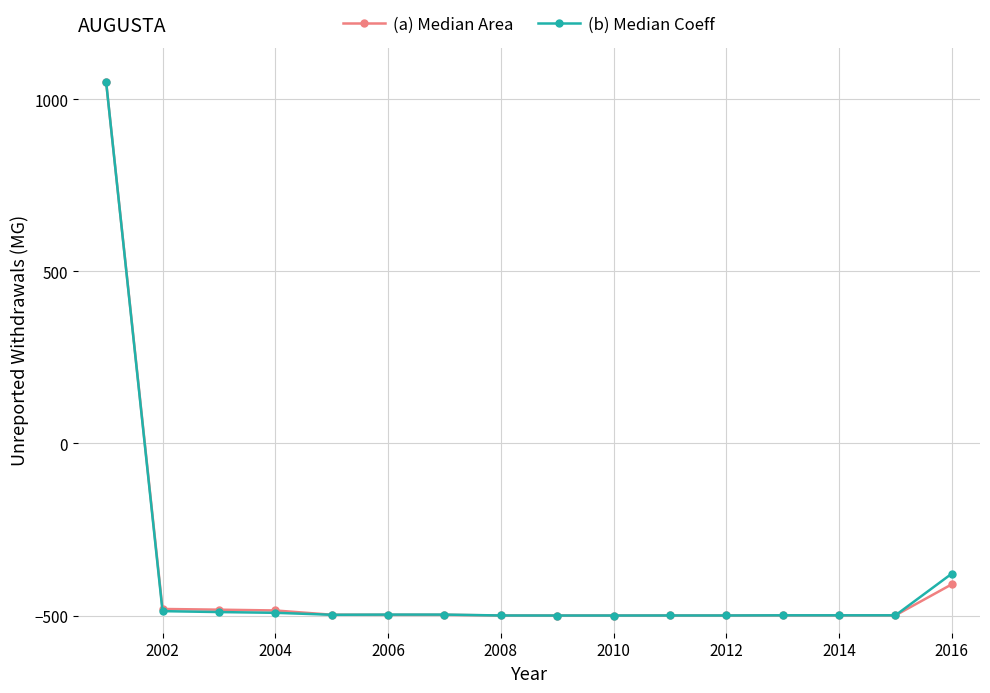

What is the value of the (a) Median Area point at the 14th from the left?

-499.6